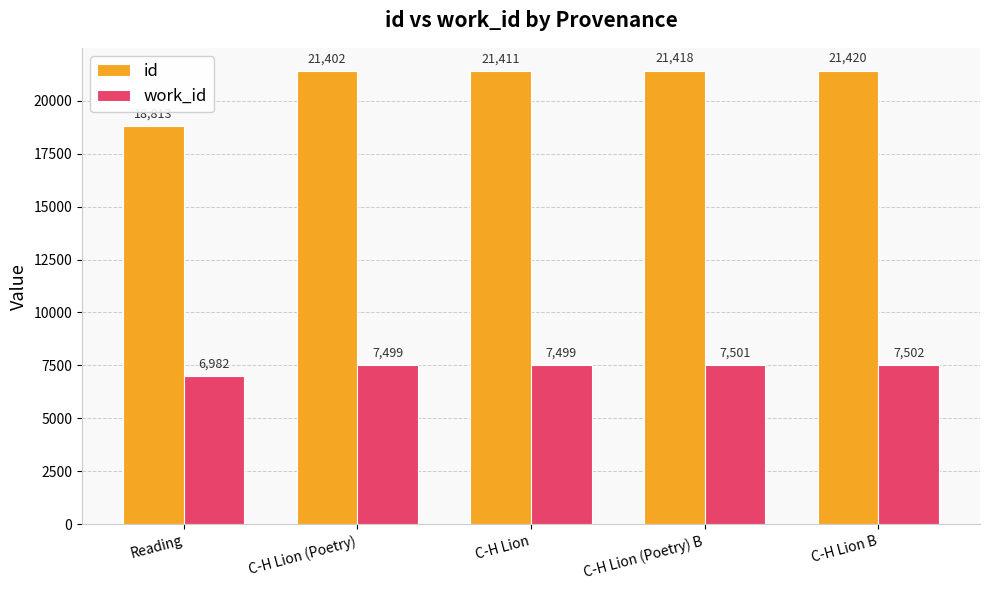

What is the difference between the second highest and minimum values in the work_id series?

519